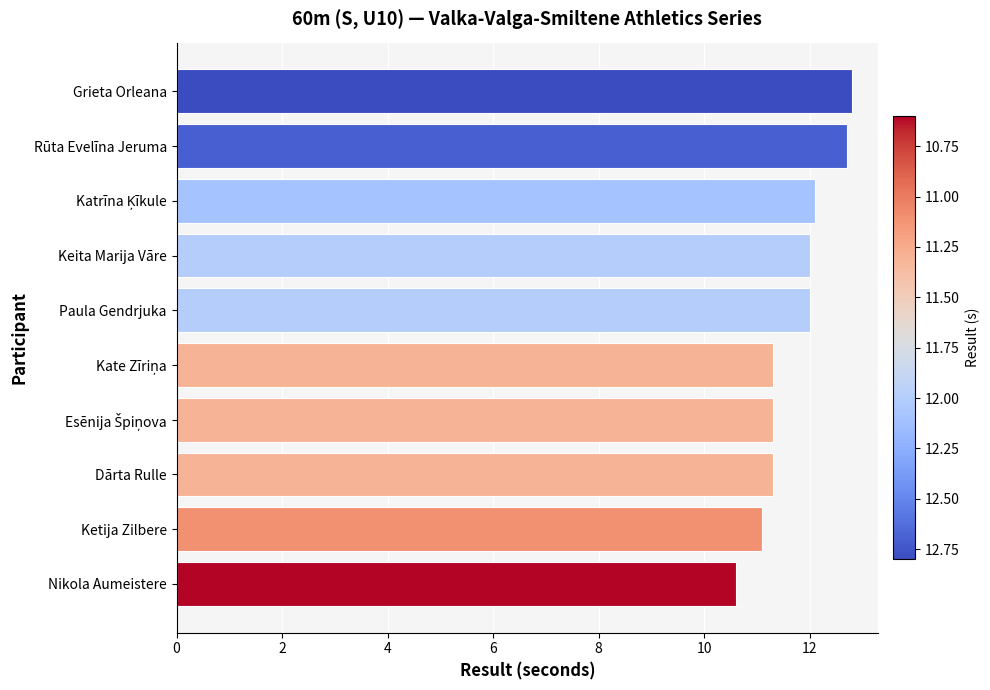

At which label is the value closest to 11?

Ketija Zilbere